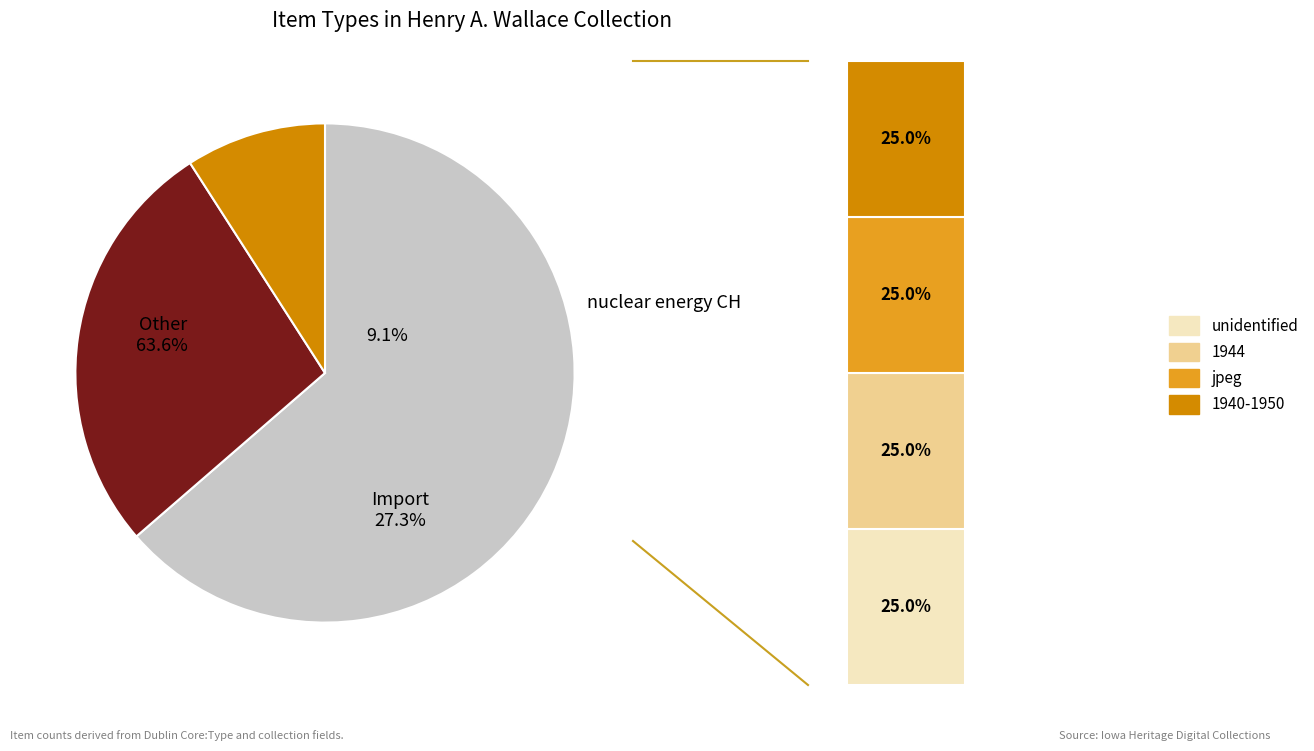

Which has a higher value, 1944 or unidentified?

1944